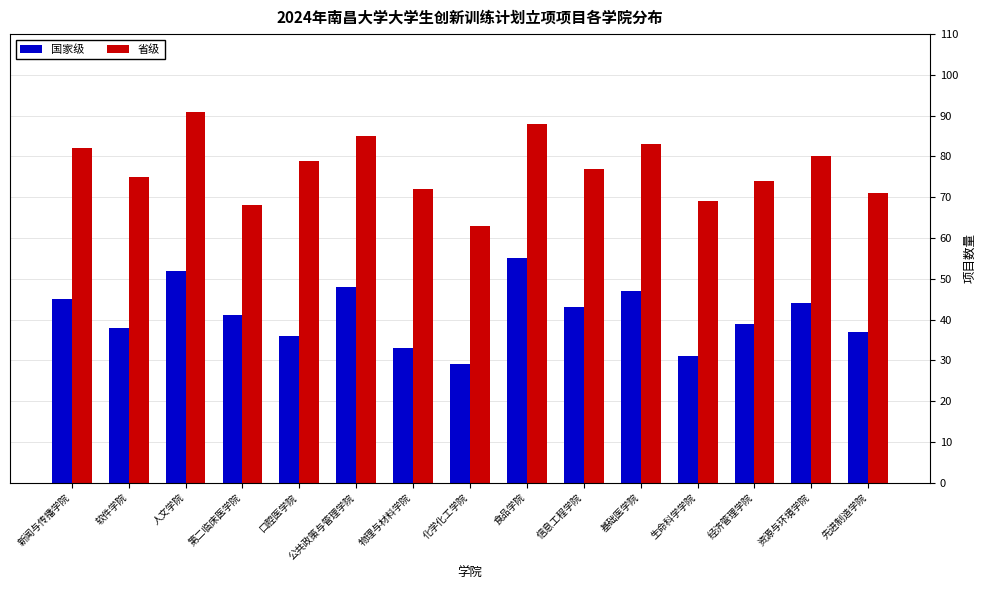

Reading left to right, what are all the values shown in this chart?

国家级: 45	38	52	41	36	48	33	29	55	43	47	31	39	44	37
省级: 82	75	91	68	79	85	72	63	88	77	83	69	74	80	71